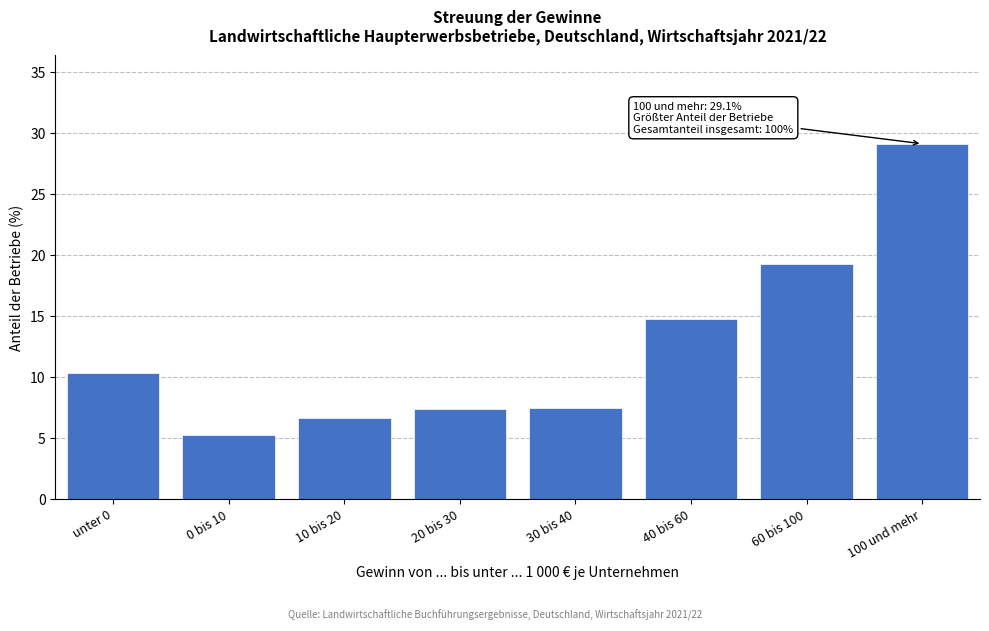

What is the greatest value displayed?

29.1